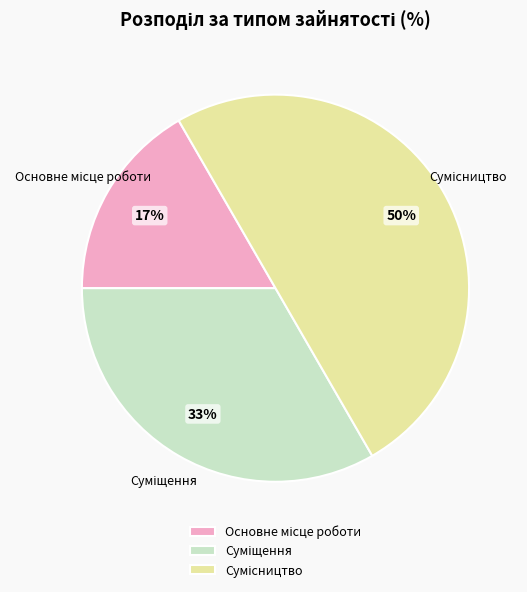

To the nearest percent, what is the difference between the largest and smallest slice percentages?

33%